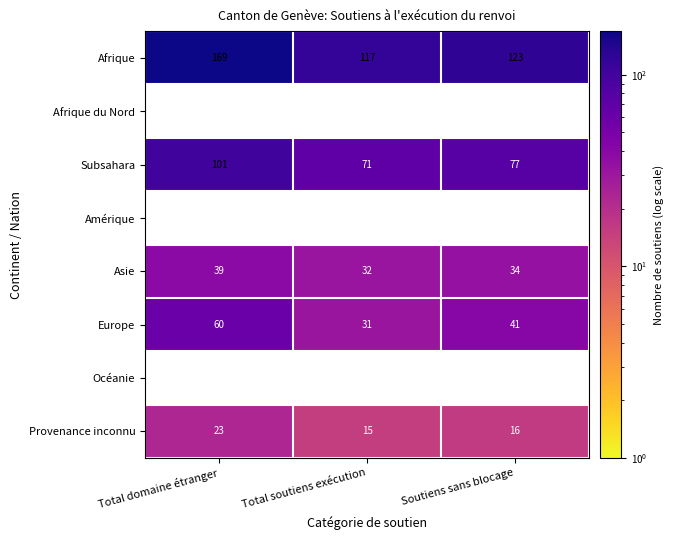

What is the average value of the Europe series?

44